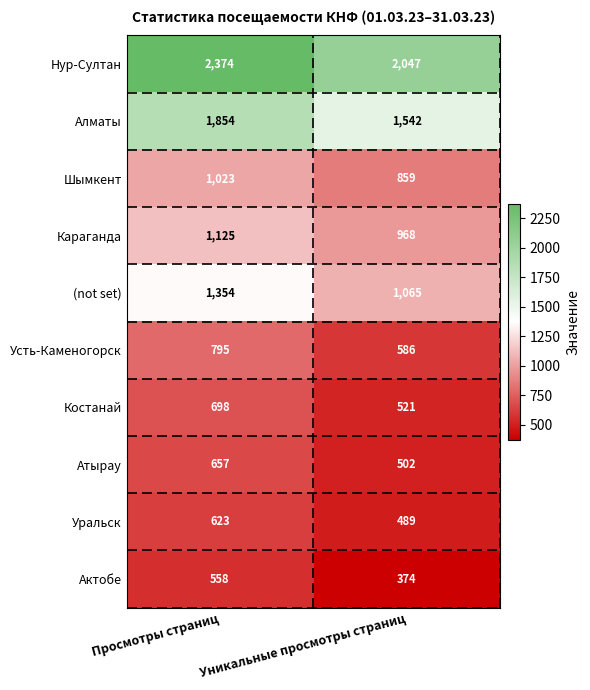

Is it true that Уральск equals 489 at Уникальные просмотры страниц?

True